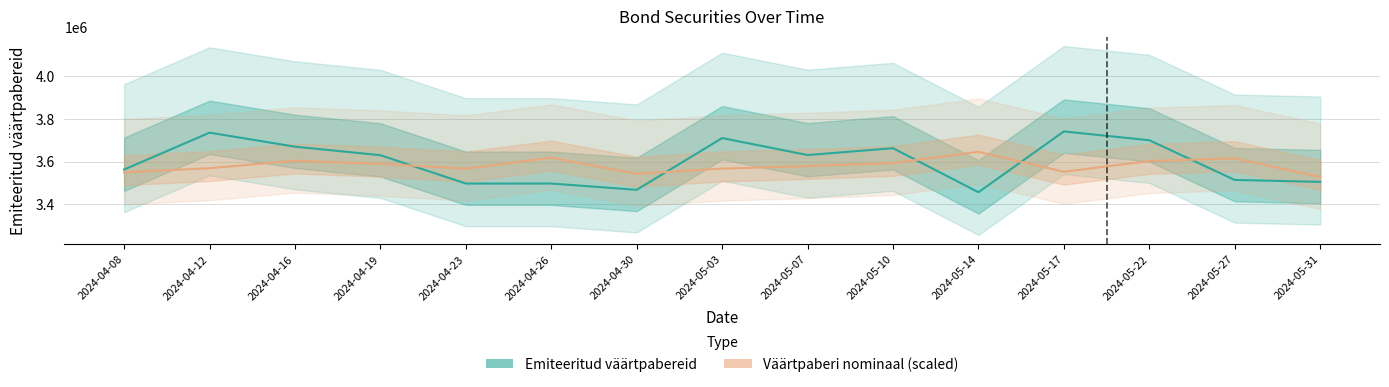

What is the average value of the Emiteeritud väärtpabereid series?

3598369.4